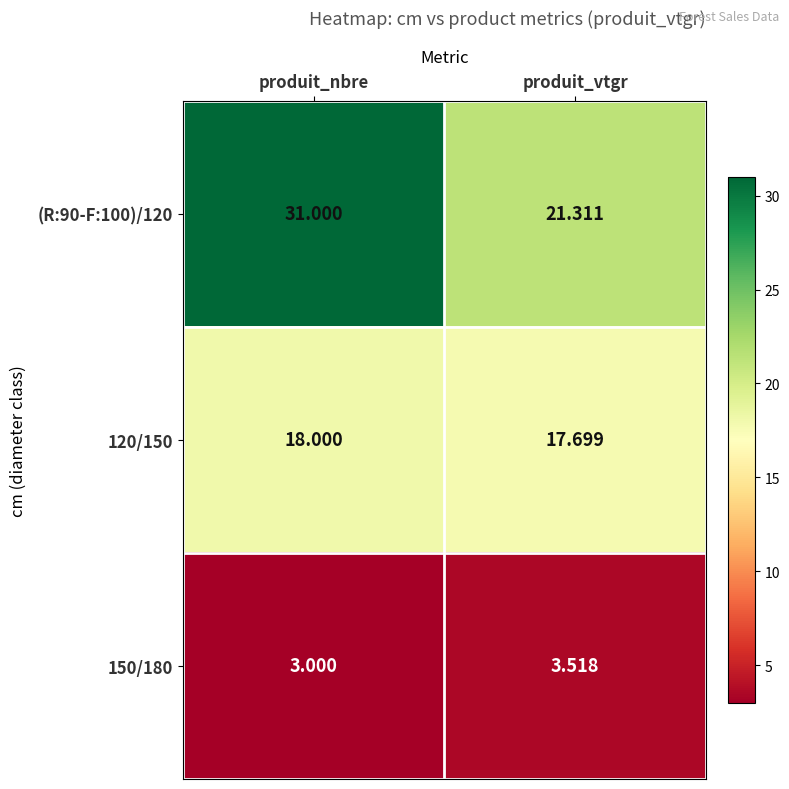

Count the number of categories in the chart.

2